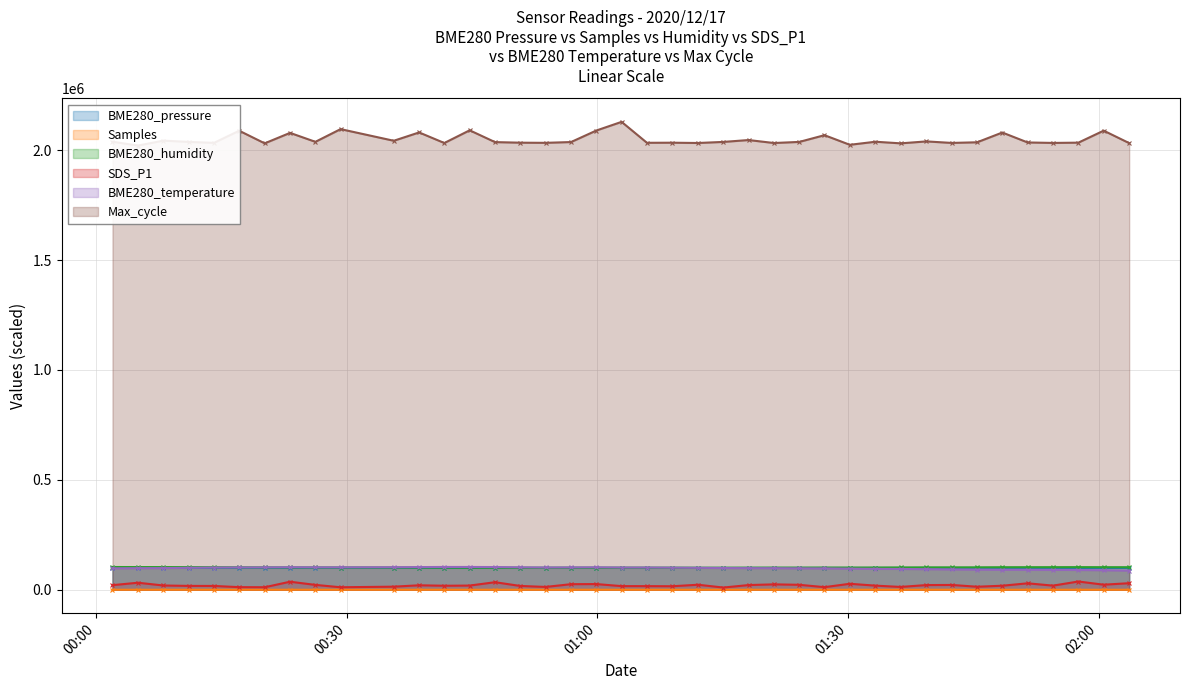

Which series has the widest spread of values?

Max_cycle